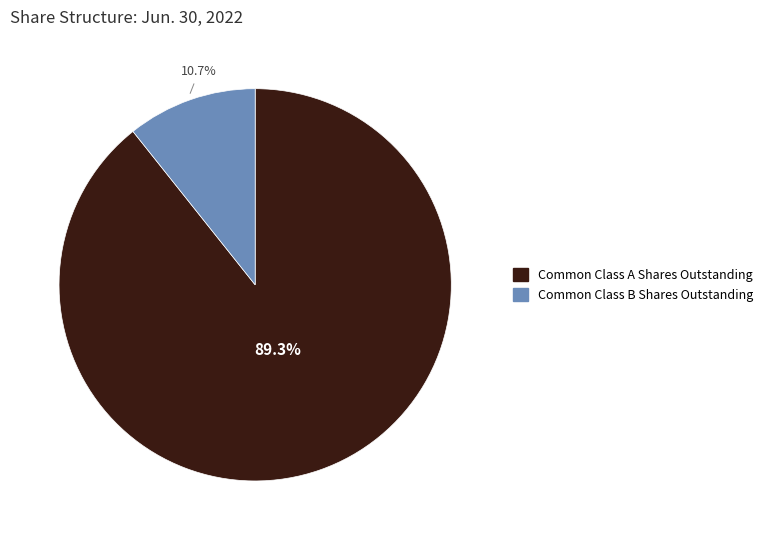

The Common Class B Shares Outstanding slice represents 4% of the pie. True or false?

False